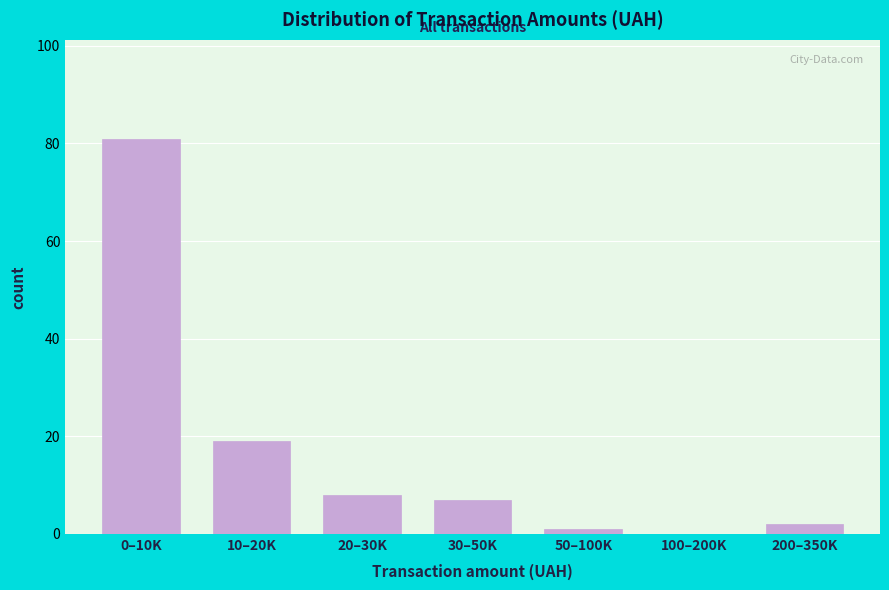

Reading left to right, list all the values displayed in this chart.

0–10K=81	10–20K=19	20–30K=8	30–50K=7	50–100K=1	100–200K=0	200–350K=2